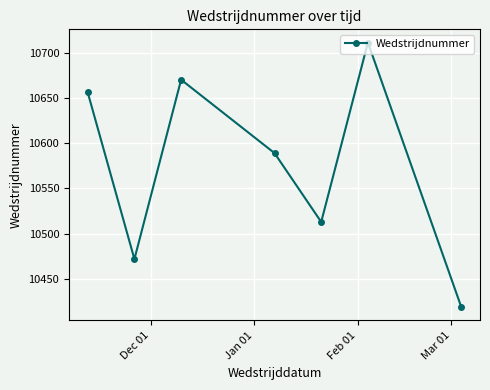

What is the difference between the maximum and minimum values?

292